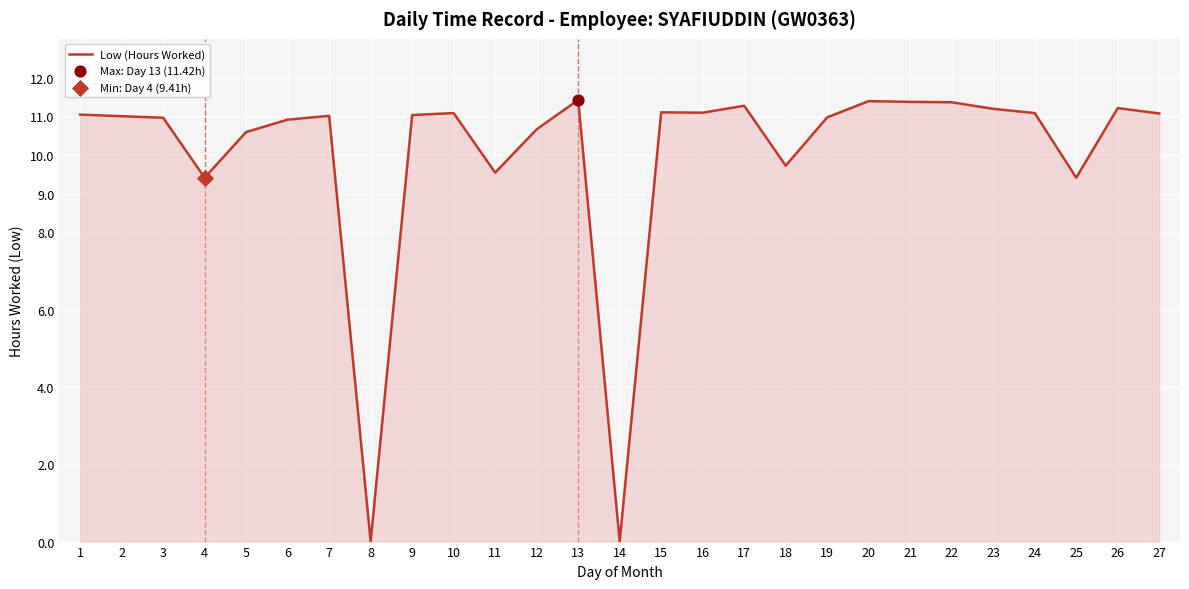

Between 2 and 5, which is larger?

2